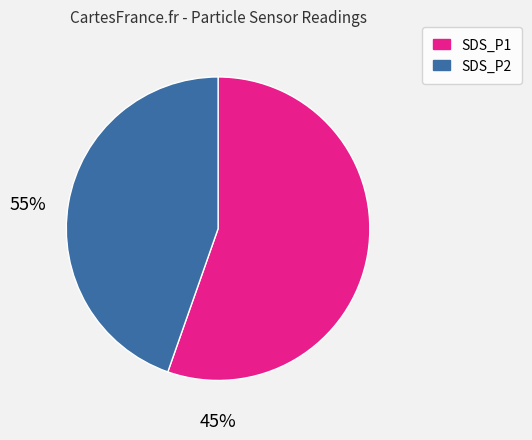

Which slice represents more than half of the pie?

SDS_P1